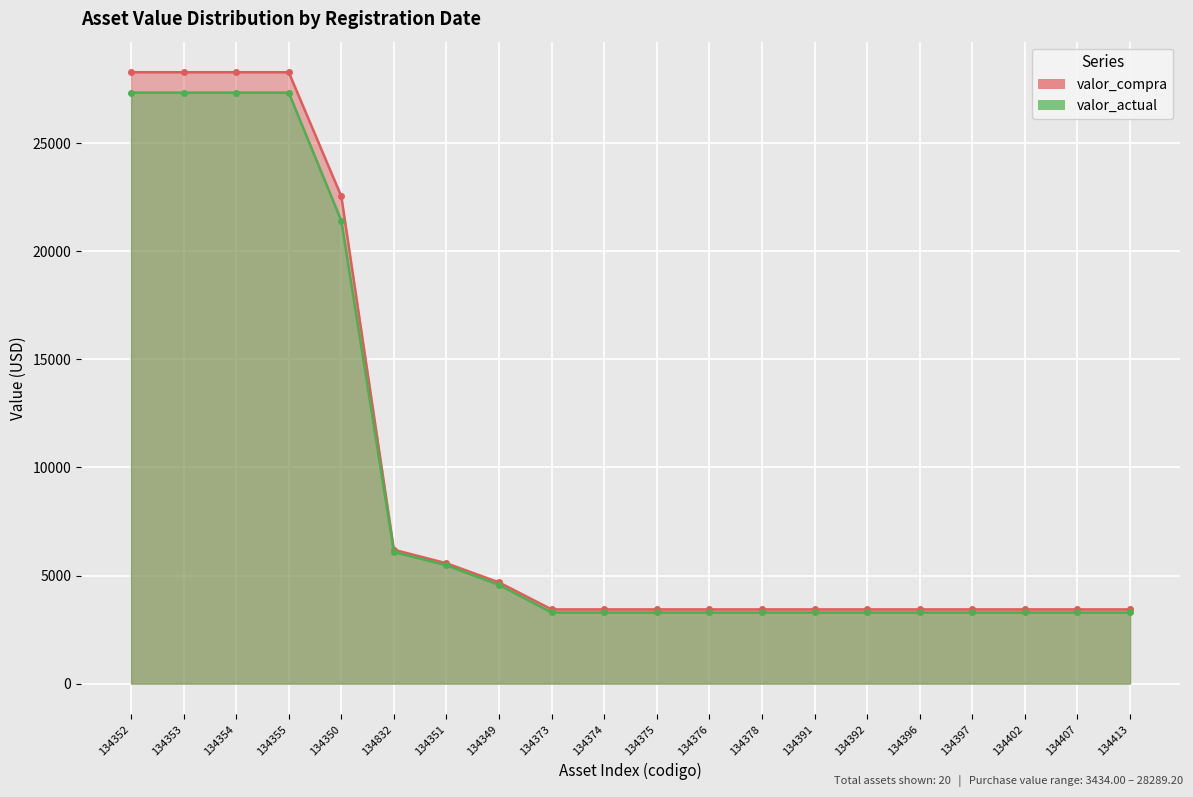

How many distinct data groups are displayed?

2